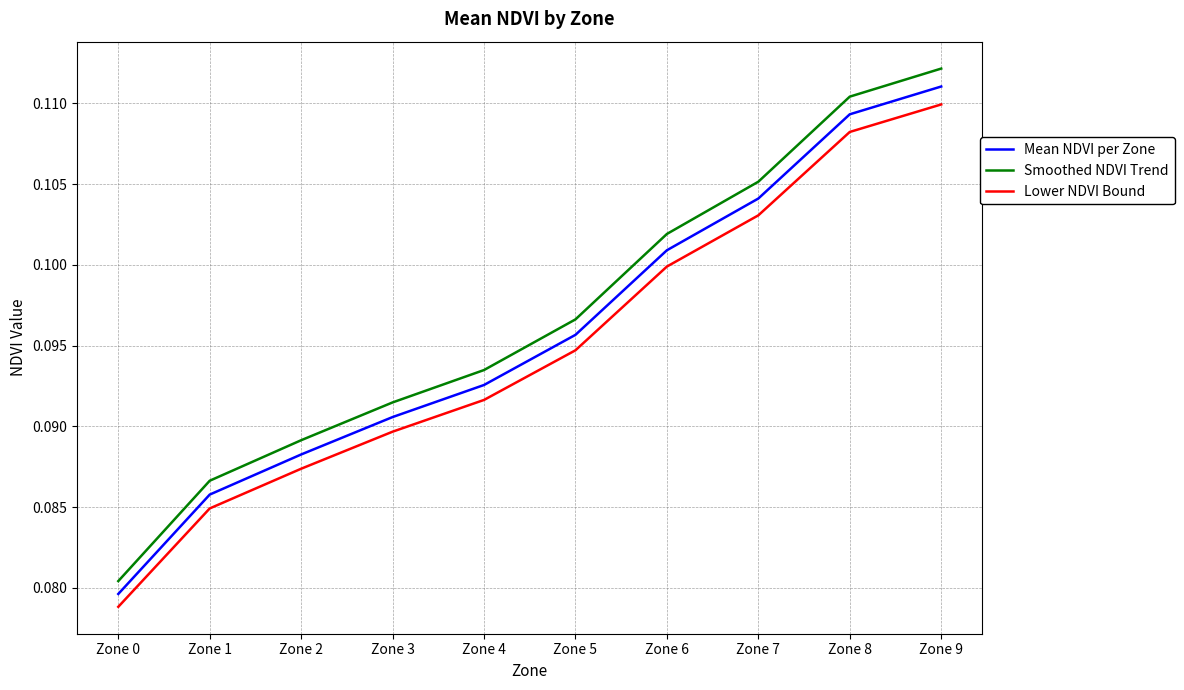

Rank the categories by Mean NDVI per Zone value from highest to lowest.

Zone 9, Zone 8, Zone 7, Zone 6, Zone 5, Zone 4, Zone 3, Zone 2, Zone 1, Zone 0